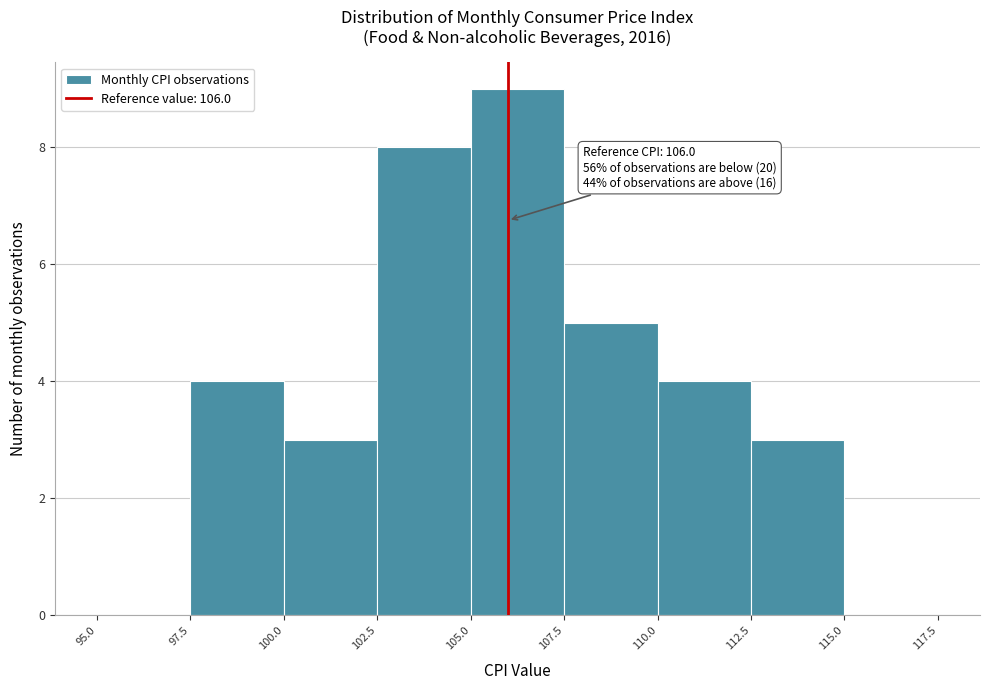

Over which range of the x-axis is the bar tallest?

105.0 to 107.5